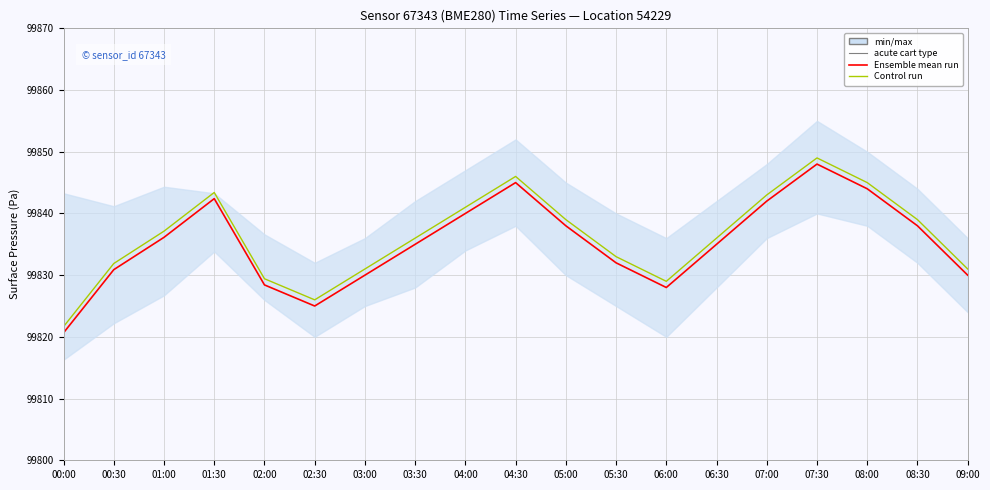

At which label is Control run closest to 99835?

03:30